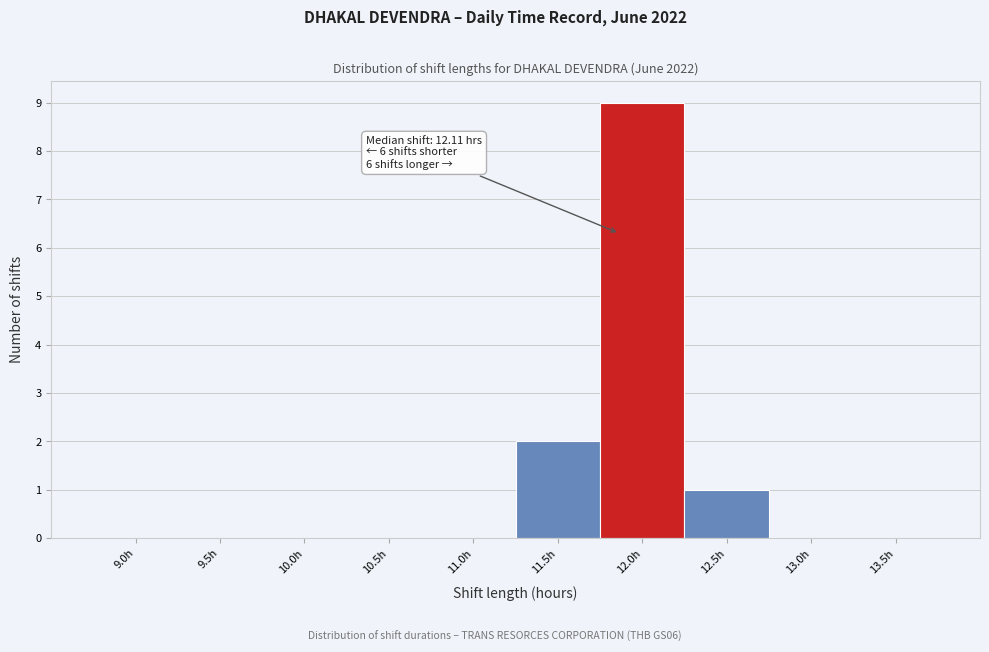

Reading left to right, list all the values displayed in this chart.

9.0h=0	9.5h=0	10.0h=0	10.5h=0	11.0h=0	11.5h=2	12.0h=9	12.5h=1	13.0h=0	13.5h=0